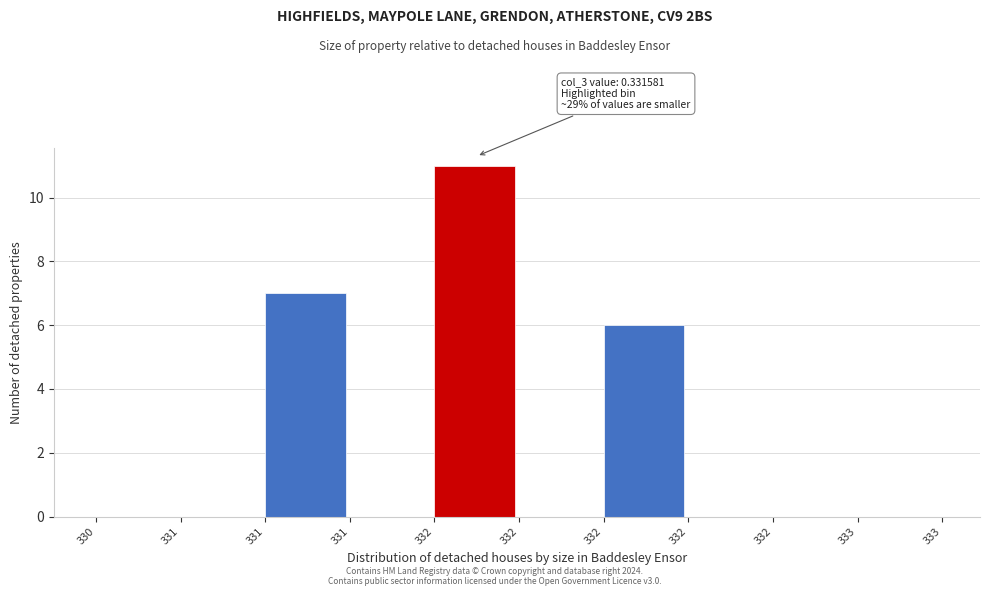

Are the bars horizontal?

No